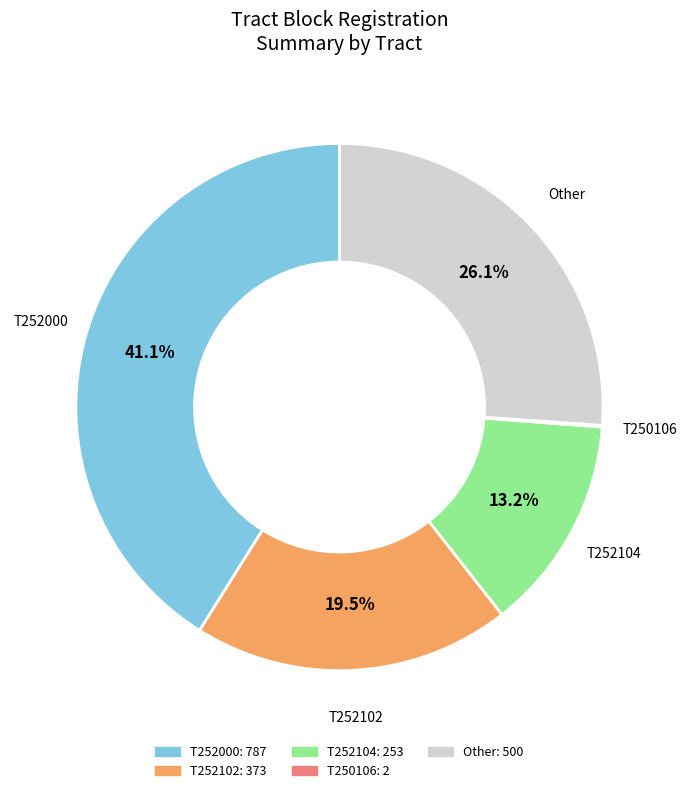

Is there a majority slice in this chart?

No